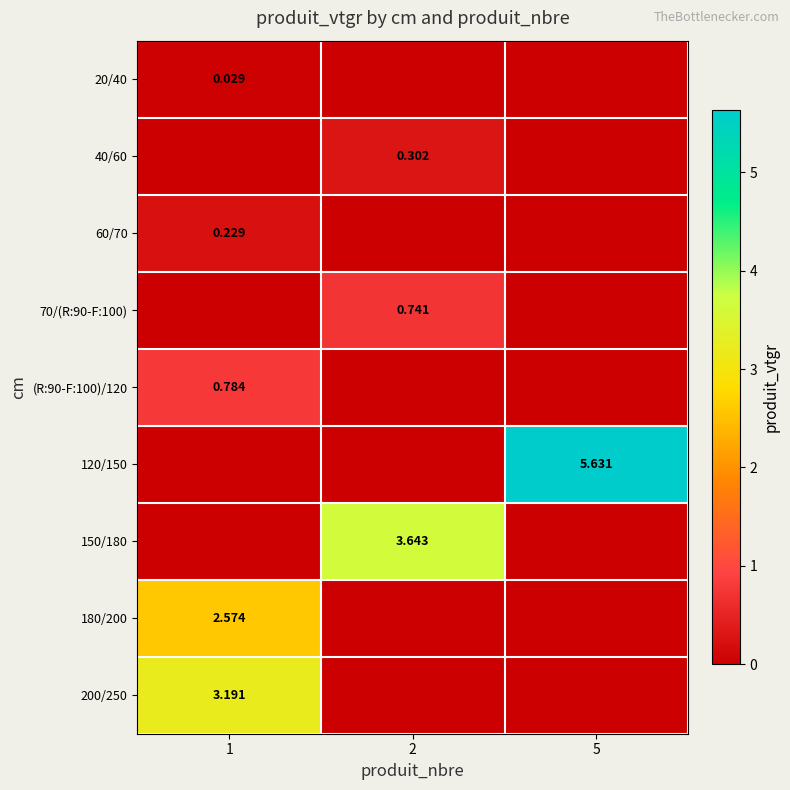

What is the maximum value for row_5?

5.6